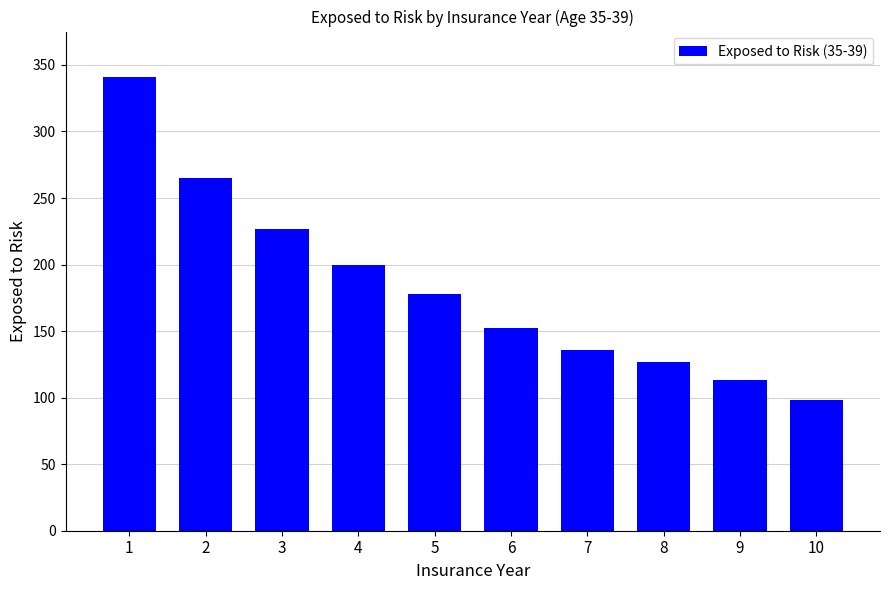

What is the value of the 1st bar from the left?

341